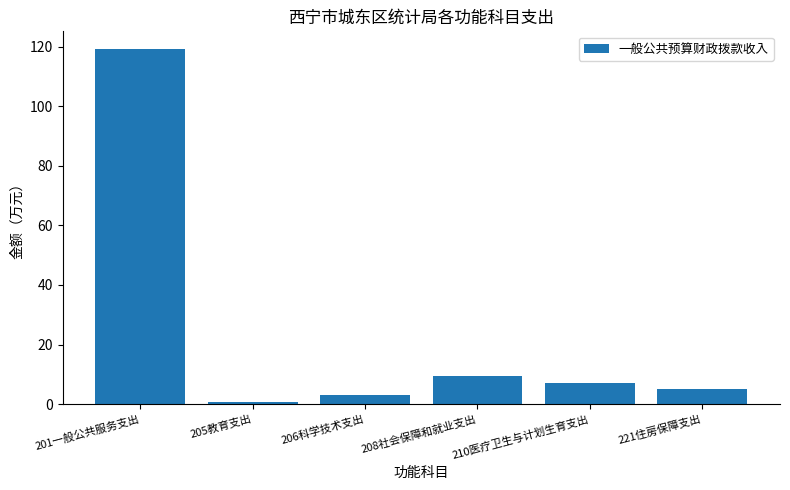

What is the smallest value displayed?

0.6